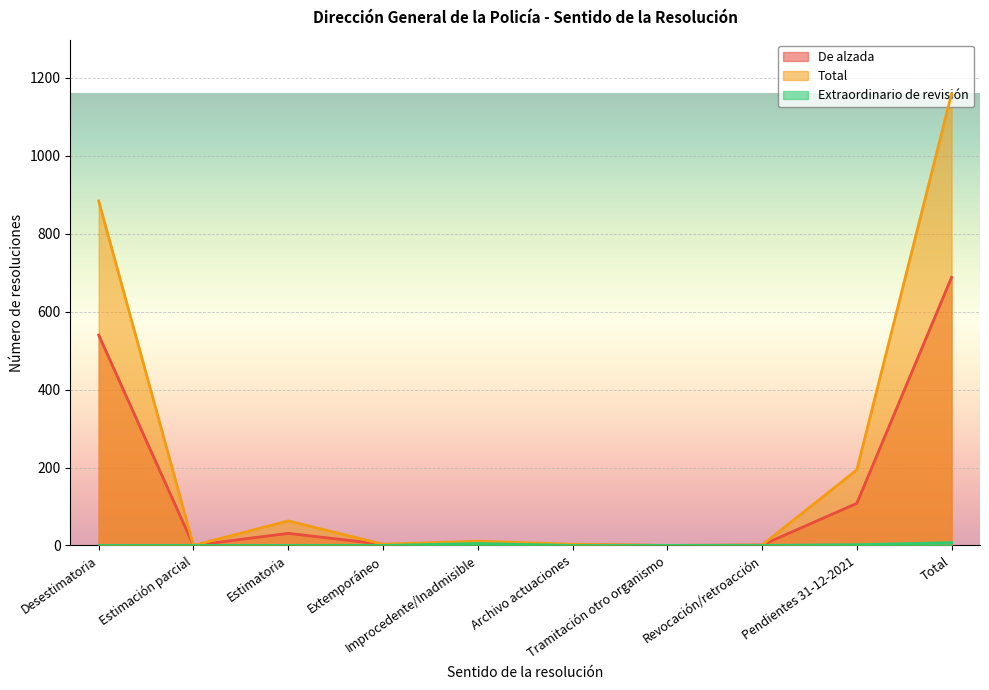

What is the value of the De alzada point at the 9th from the left?

108